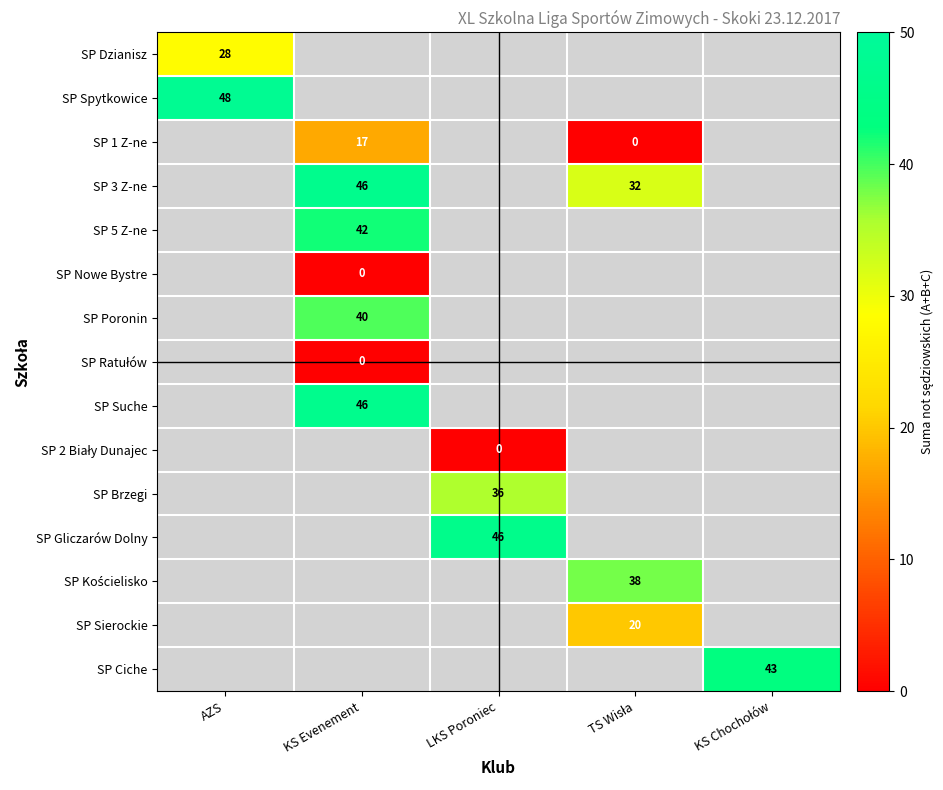

True or false: SP 3 Z-ne has a value of 19 at KS Evenement.

False